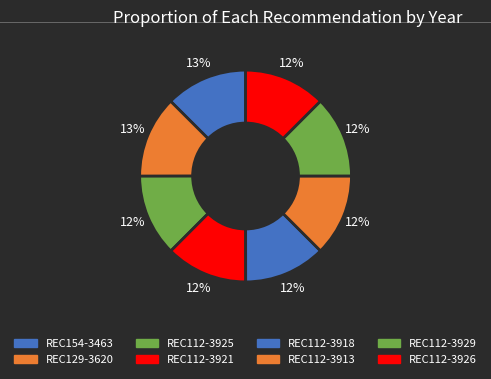

Approximately how many times larger is the value at REC112-3921 compared to REC112-3913?

1.0